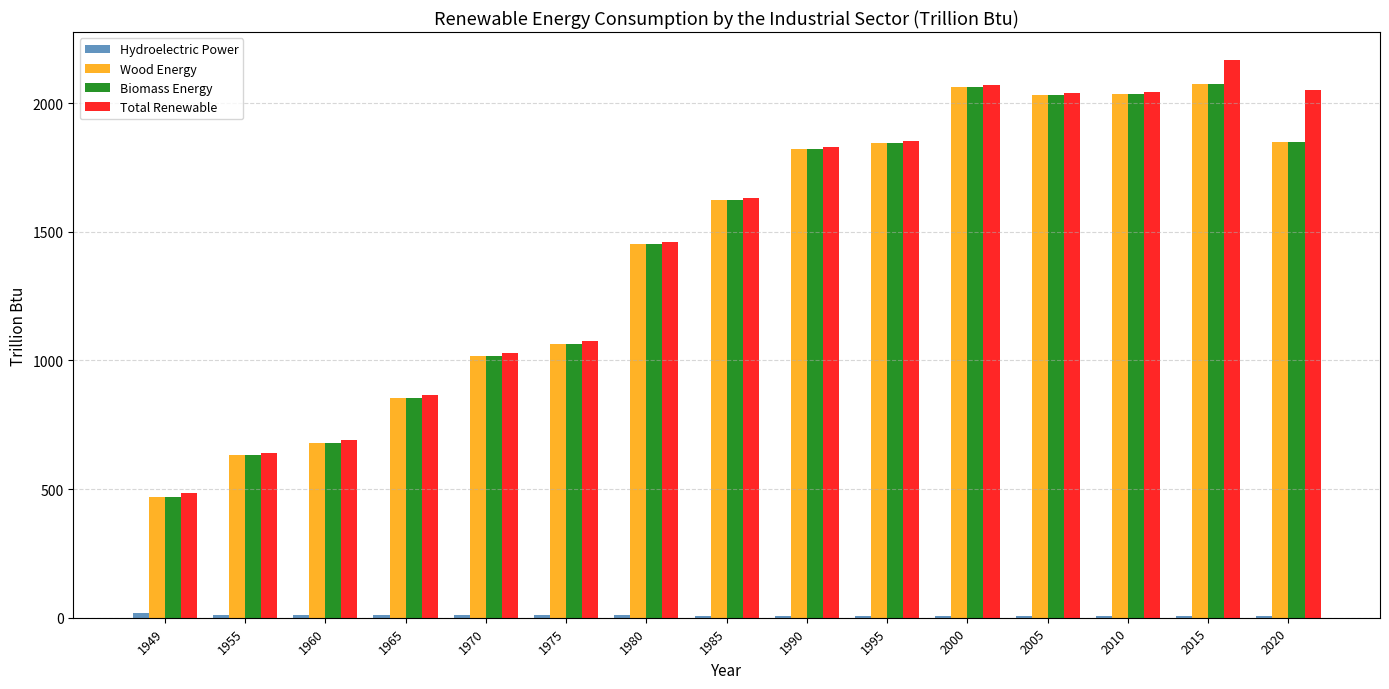

Which category has the highest value across all series?

2015